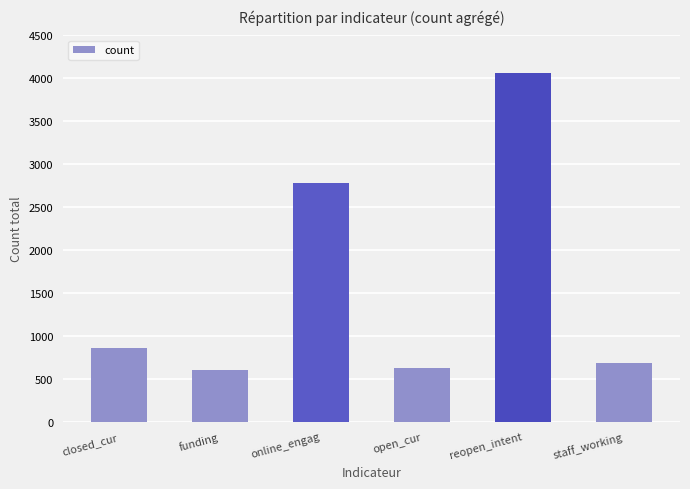

Which has a higher value, closed_cur or open_cur?

closed_cur